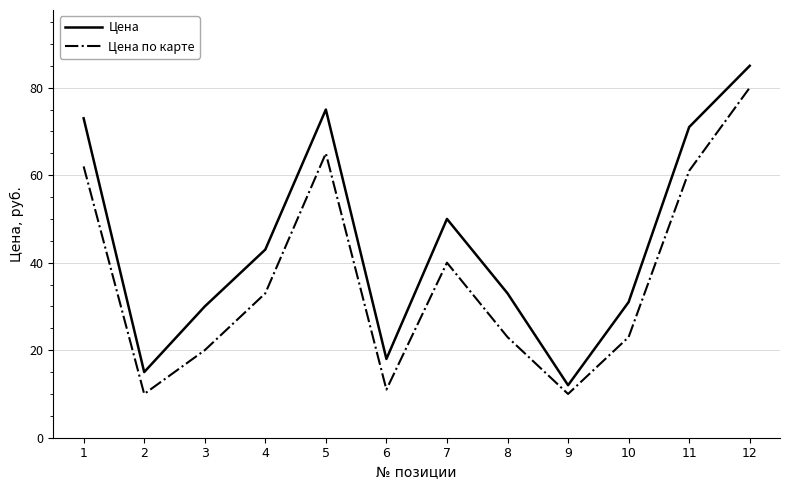

Reading right to left, what are all the values shown in this chart?

Цена: 85	71	31	12	33	50	18	75	43	30	15	73
Цена по карте: 80	61	23	10	23	40	11	65	33	20	10	62